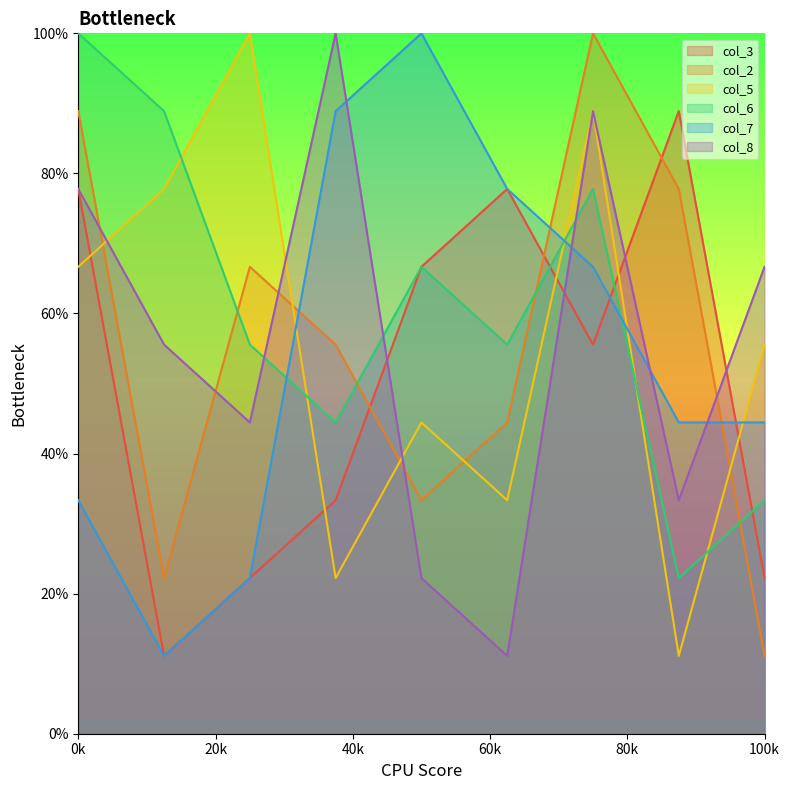

What is the maximum value for col_2?

100.0